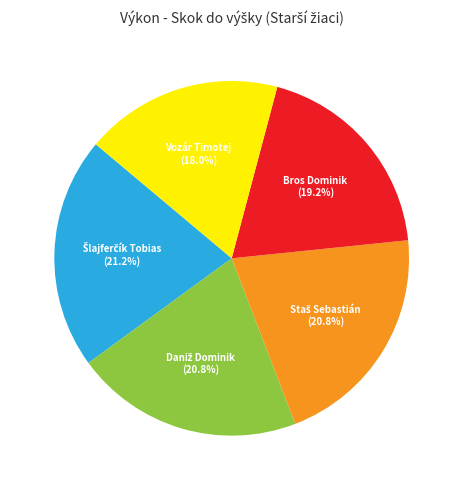

Does any single category account for the majority?

No